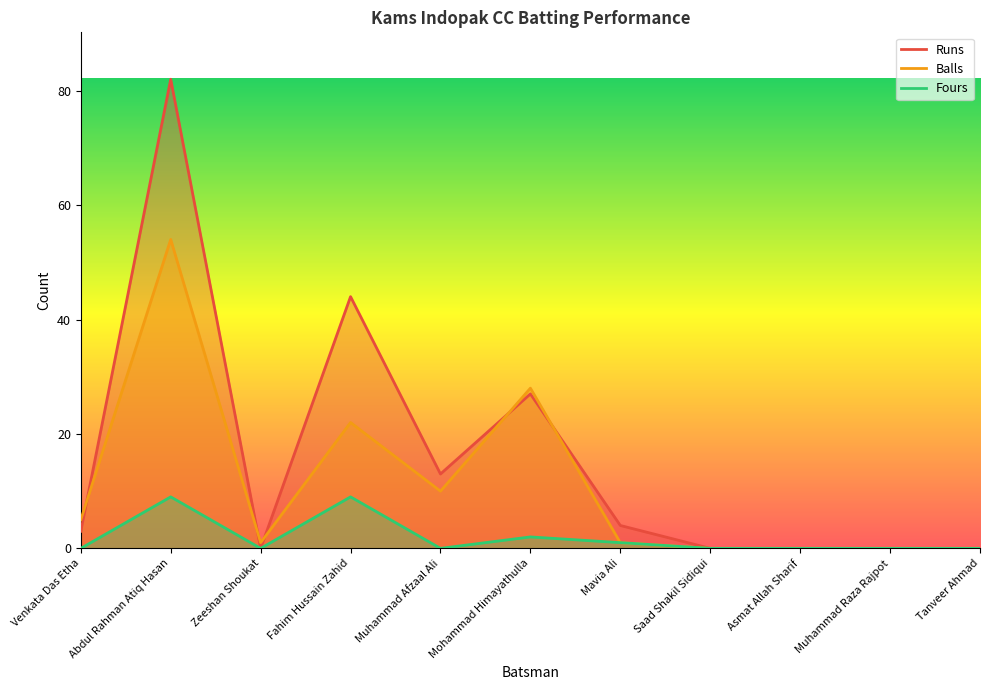

True or false: Runs has a value of 5 at Venkata Das Etha.

False